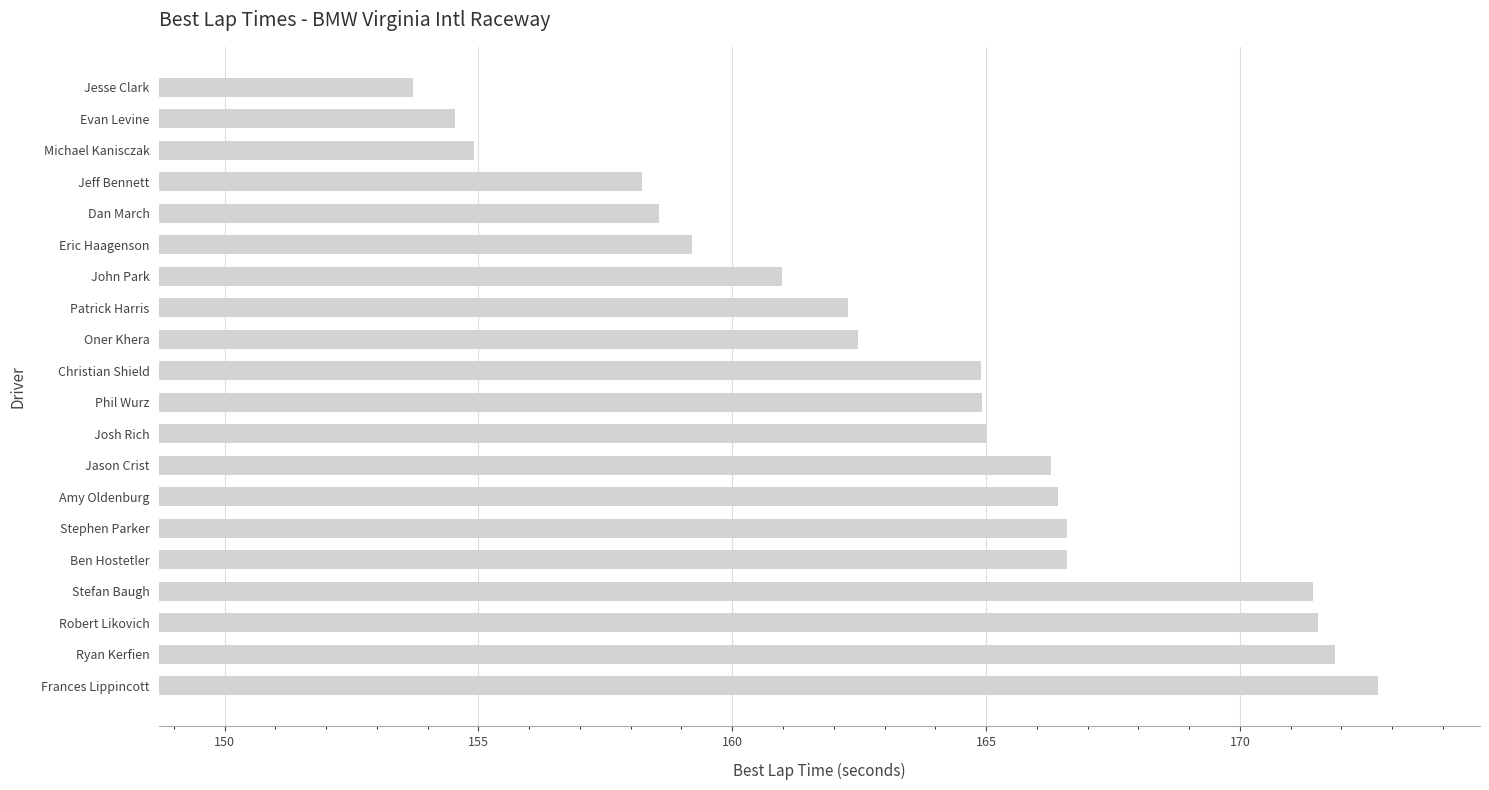

Which label corresponds to the largest value in the chart?

Frances Lippincott